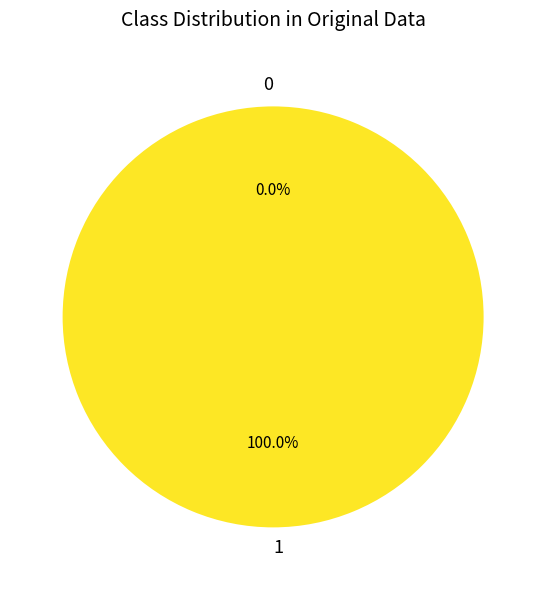

Rank the categories by value from highest to lowest.

1, 0